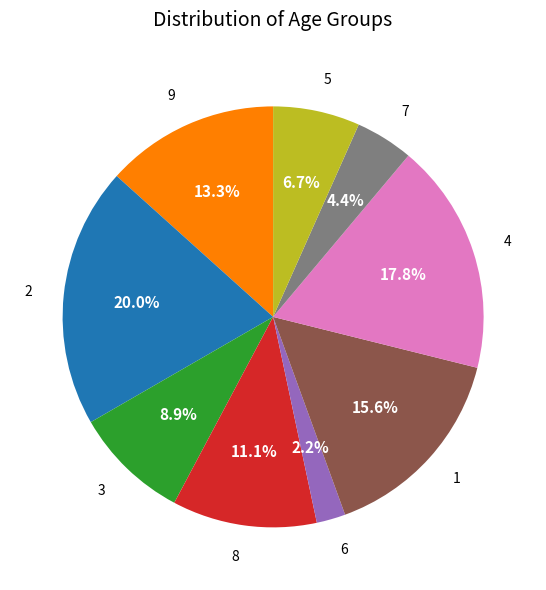

What percentage do 9 and 3 together represent?

22.2%